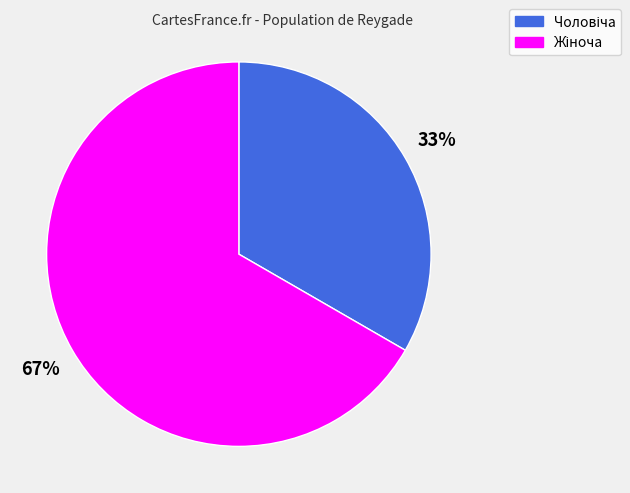

To the nearest percent, what is the average slice percentage?

50%